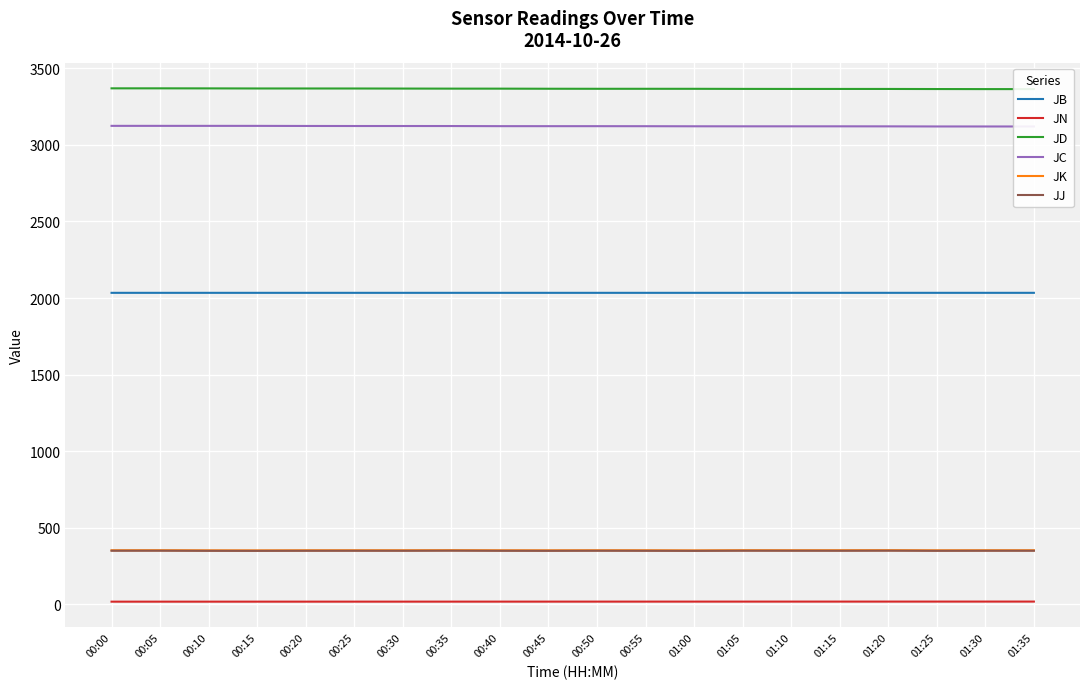

Which series changed the most between 00:20 and 00:40?

JC